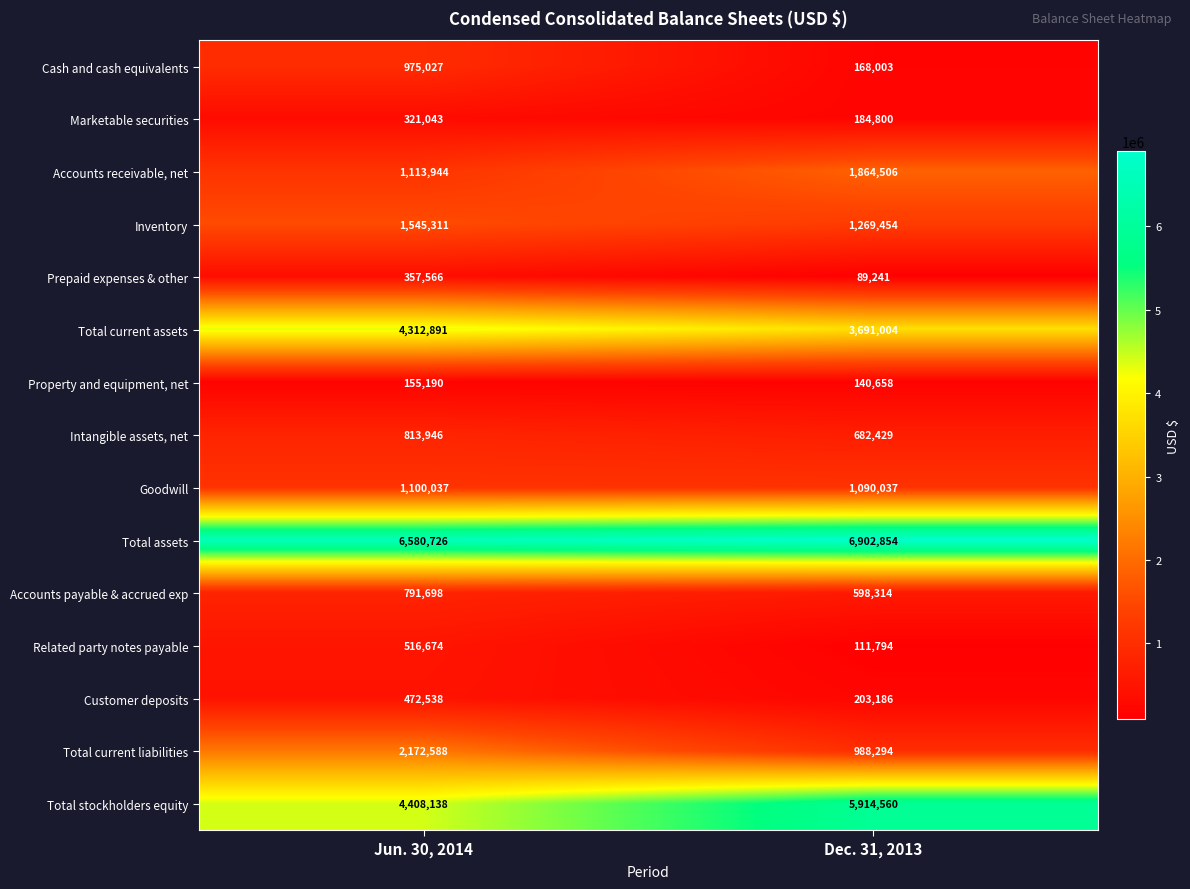

Is it true that Total stockholders equity equals 8397801 at Dec. 31, 2013?

False